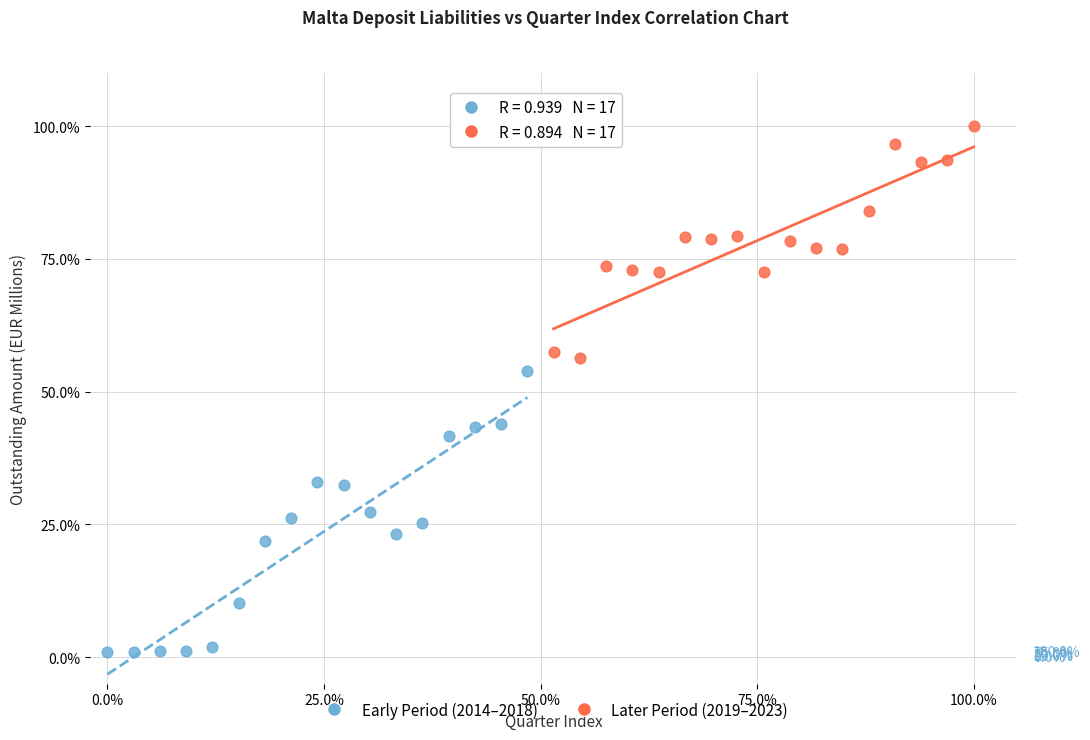

What are all the series names shown in the legend?

Early Period (2014–2018), Later Period (2019–2023)